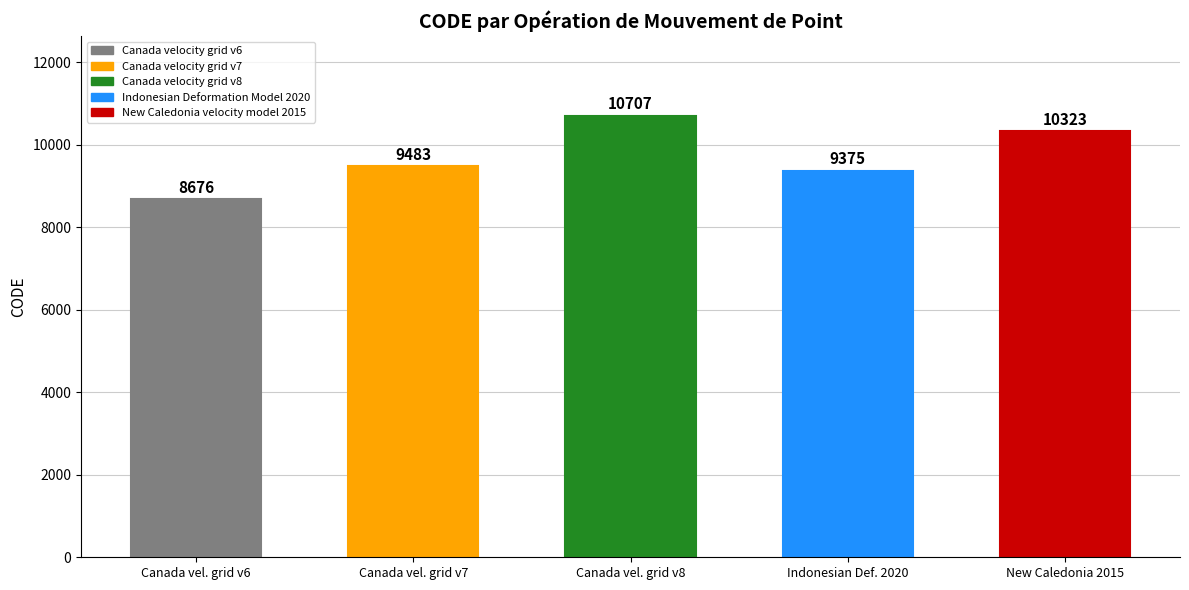

What position from the left is Indonesian Deformation Model 2020?

4